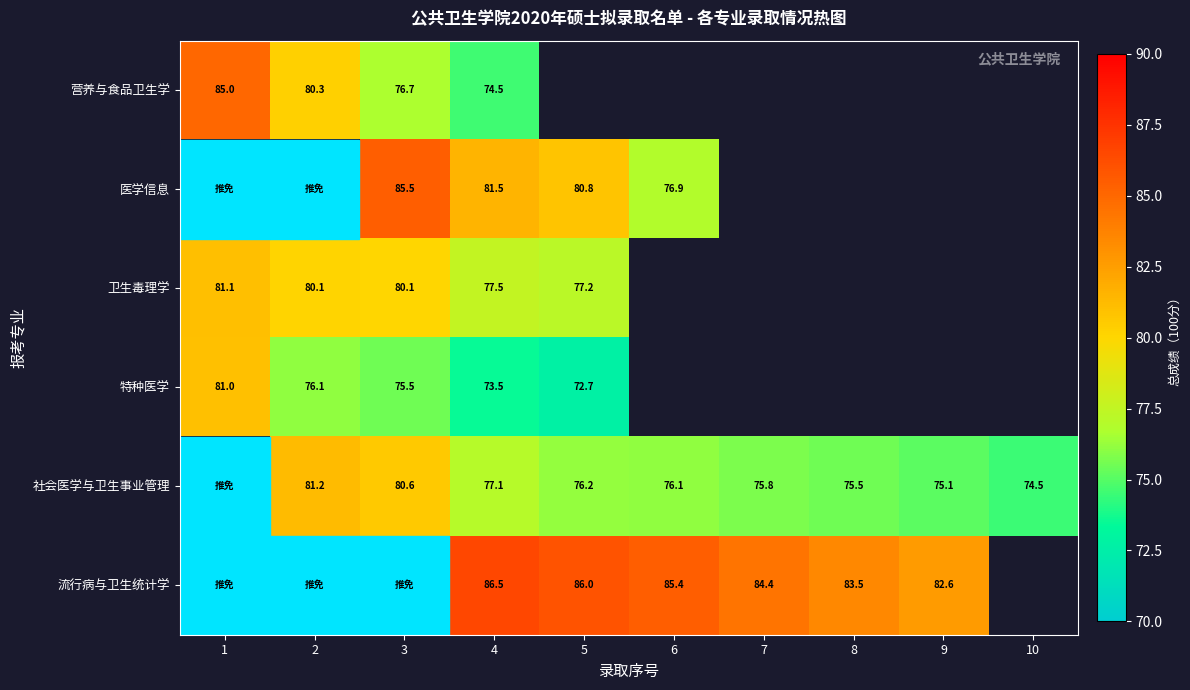

The 流行病与卫生统计学 series shows 29.2 at 5. True or false?

False